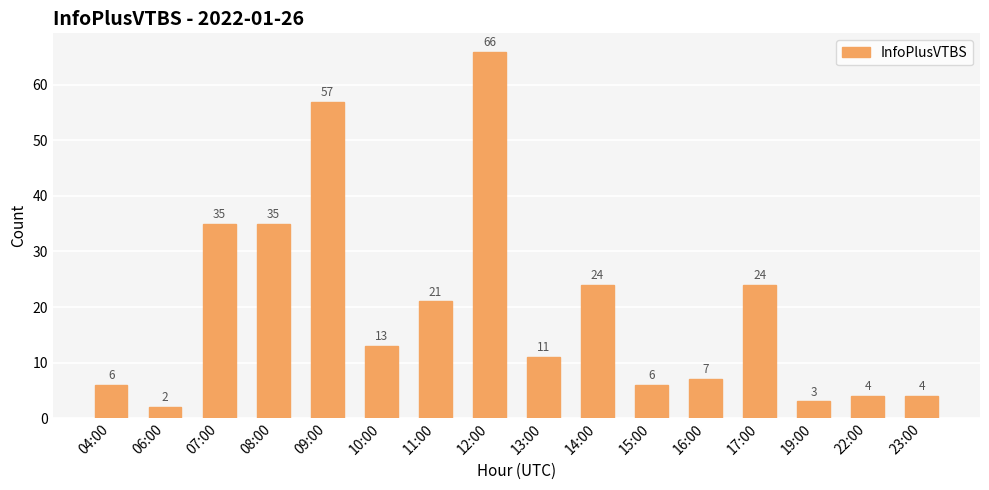

The value at 13:00 is 11. True or false?

True